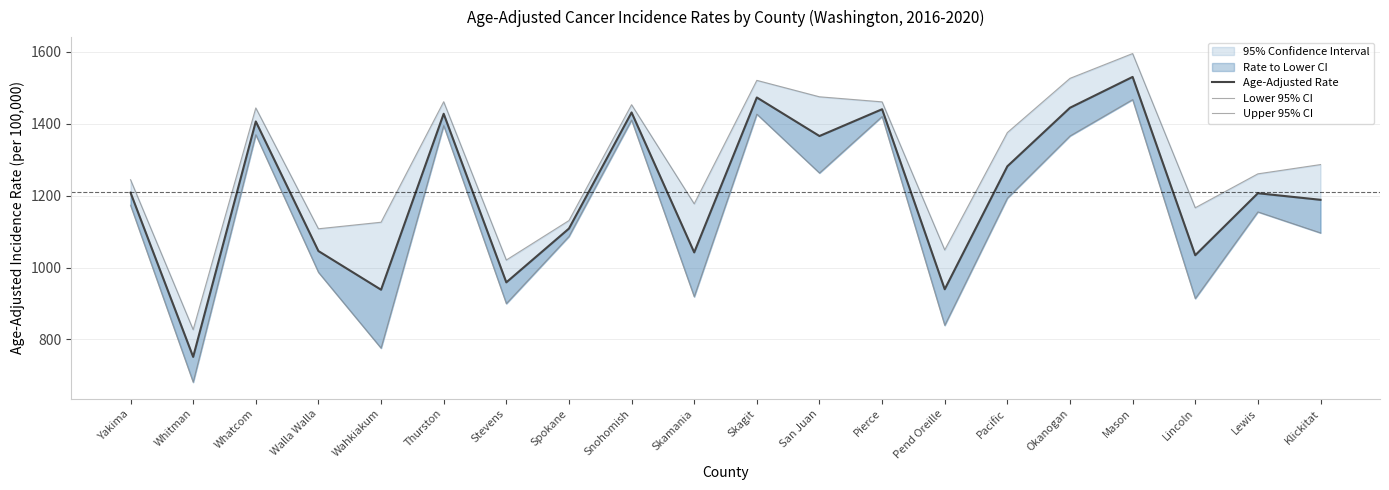

How many lines are shown in the chart?

3